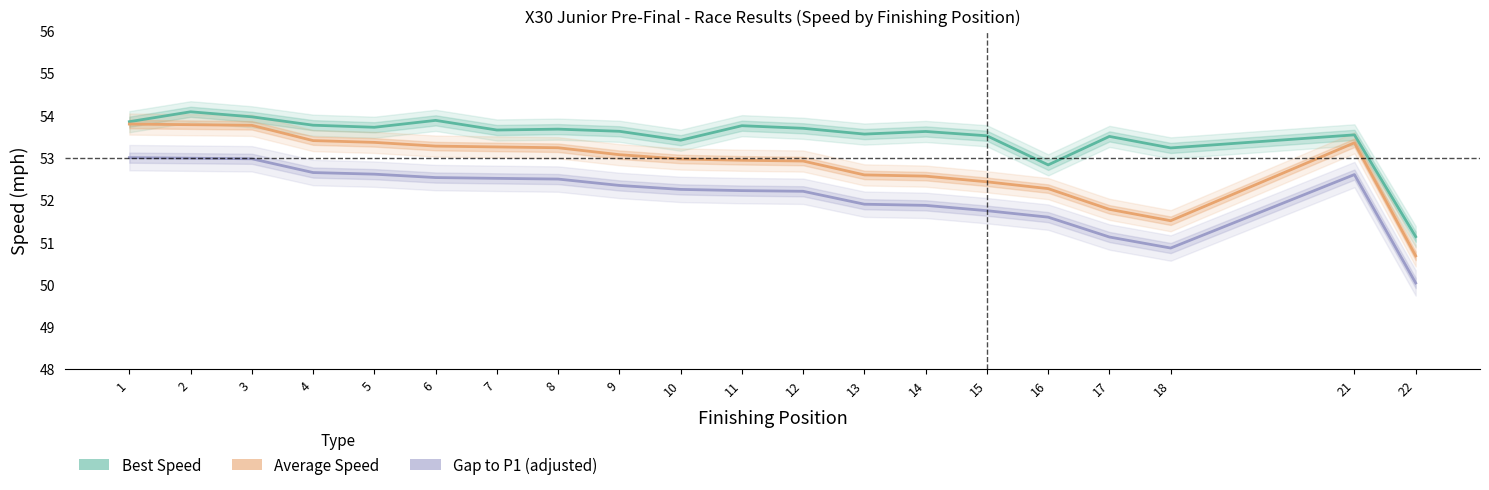

At how many categories does at least one series exceed 53?

18